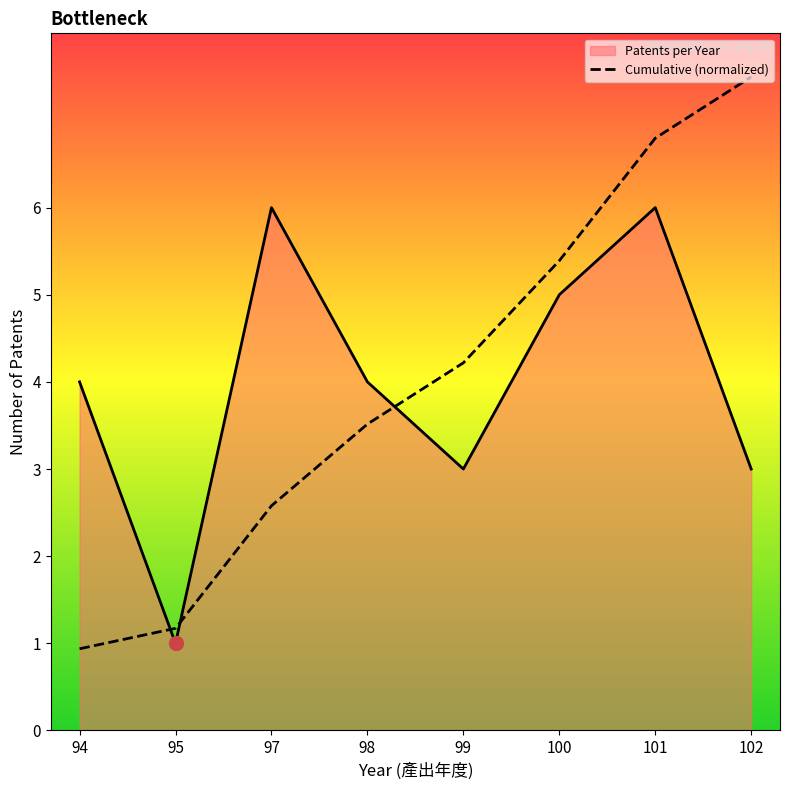

The value at 98 is 3.5. True or false?

True